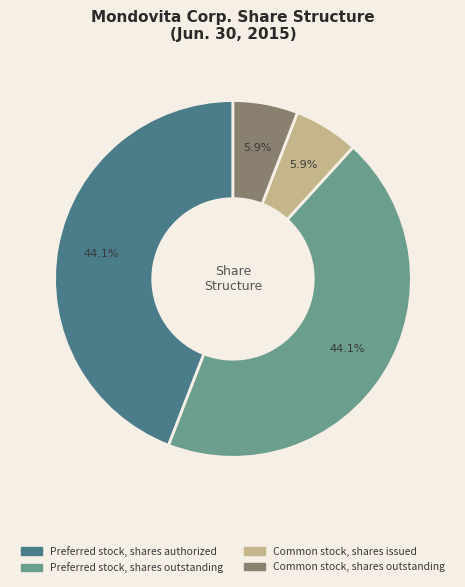

Which has a higher value, Preferred stock, shares authorized or Common stock, shares issued?

Preferred stock, shares authorized